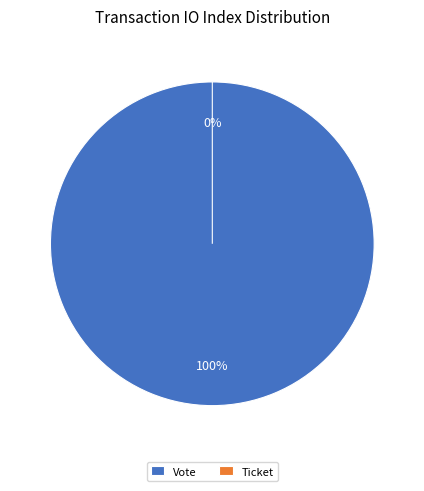

Is Vote the majority of the pie?

Yes